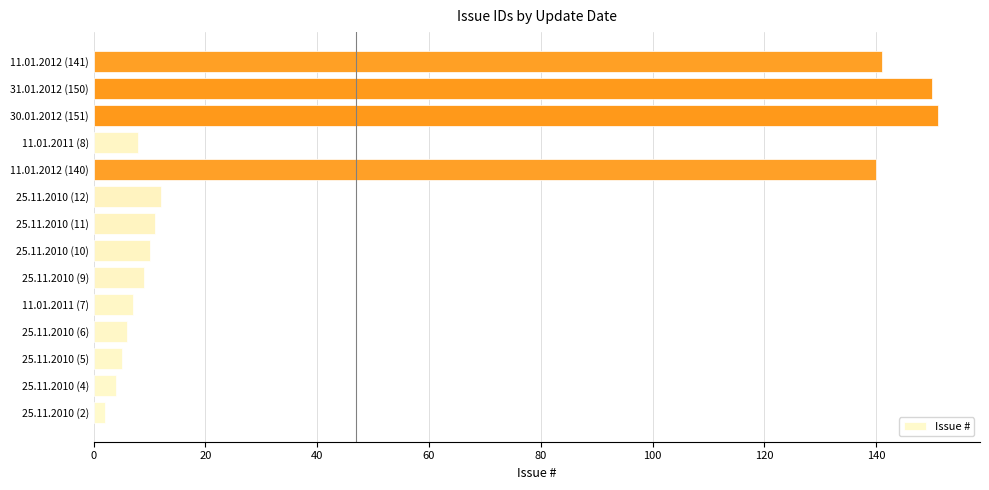

The value at 11.01.2012 (140) is 29. True or false?

False